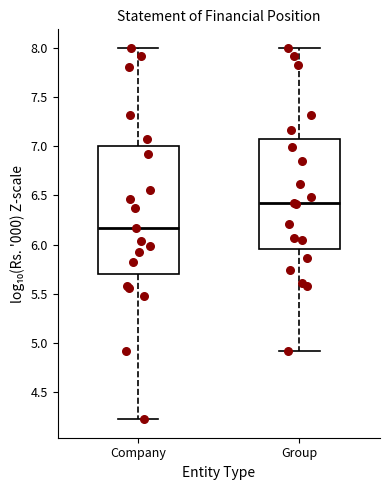

Where is the upper edge of the box for Group on the y-axis? The values are not printed on the chart, so give them approximately, as read against the axis.

7.10